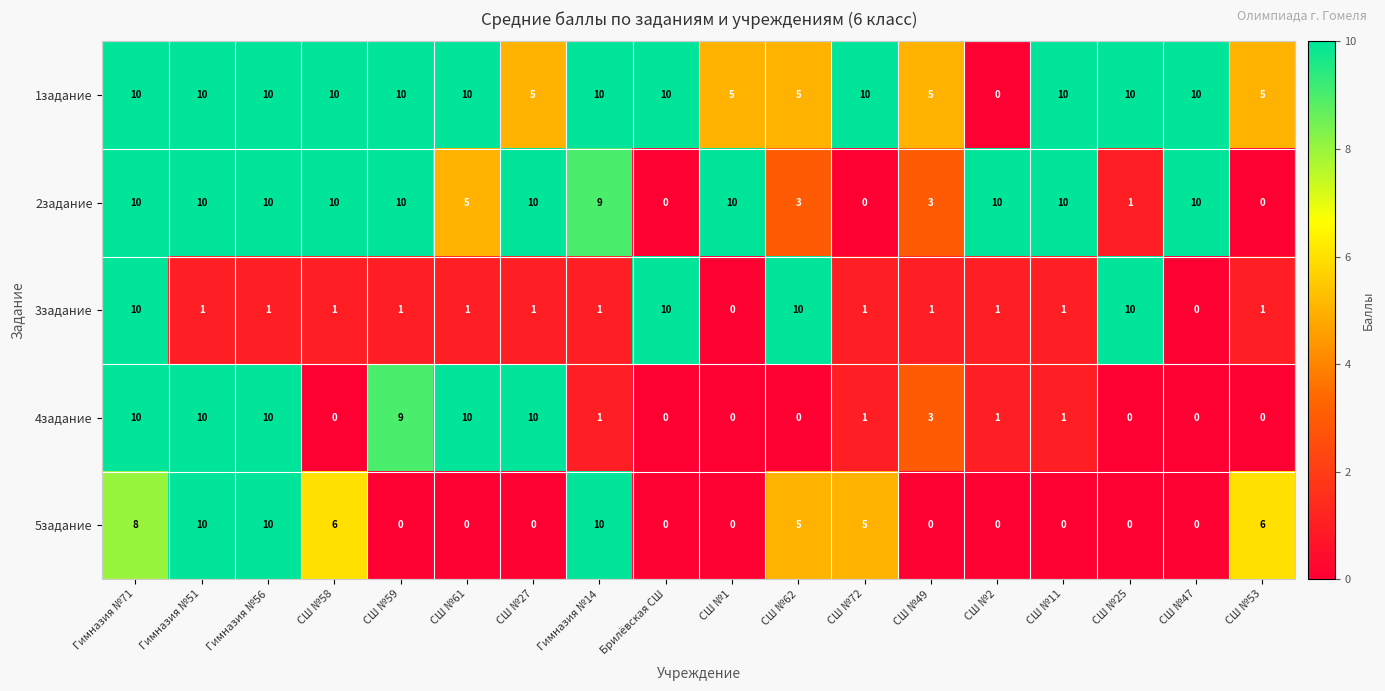

The value of 1задание at СШ №61 is 6. True or false?

False